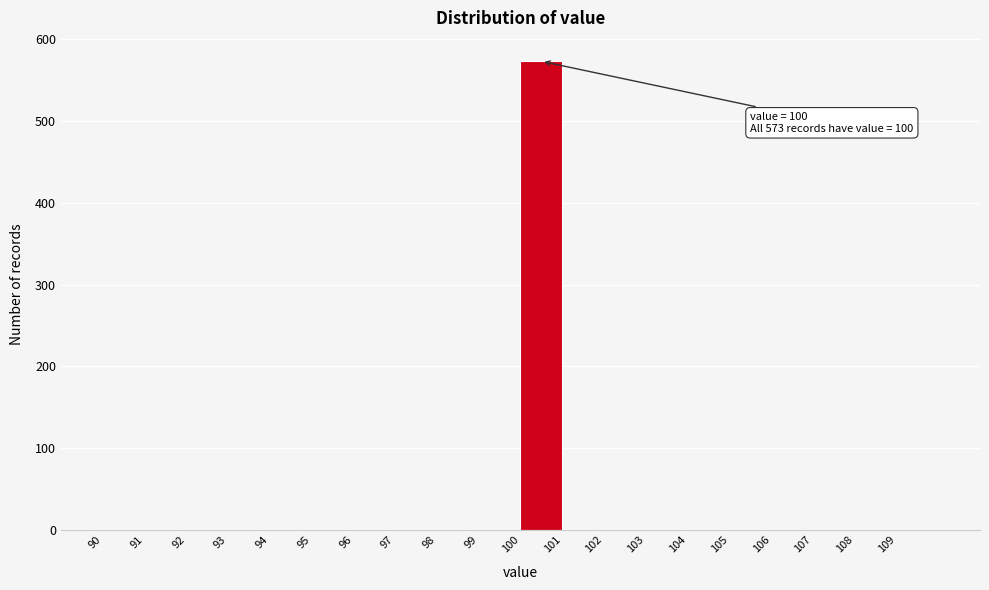

Over which range of the x-axis is the bar tallest?

100 to 101